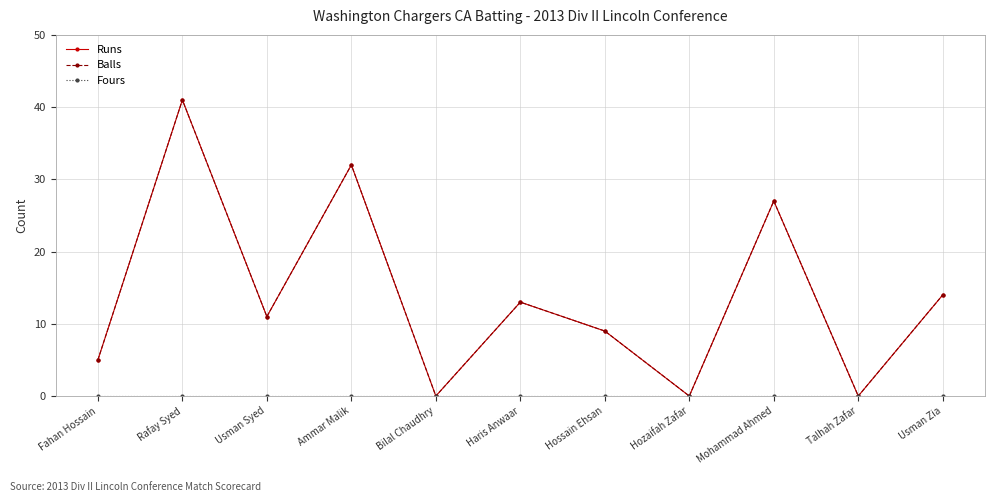

Does the chart have visible grid lines?

Yes